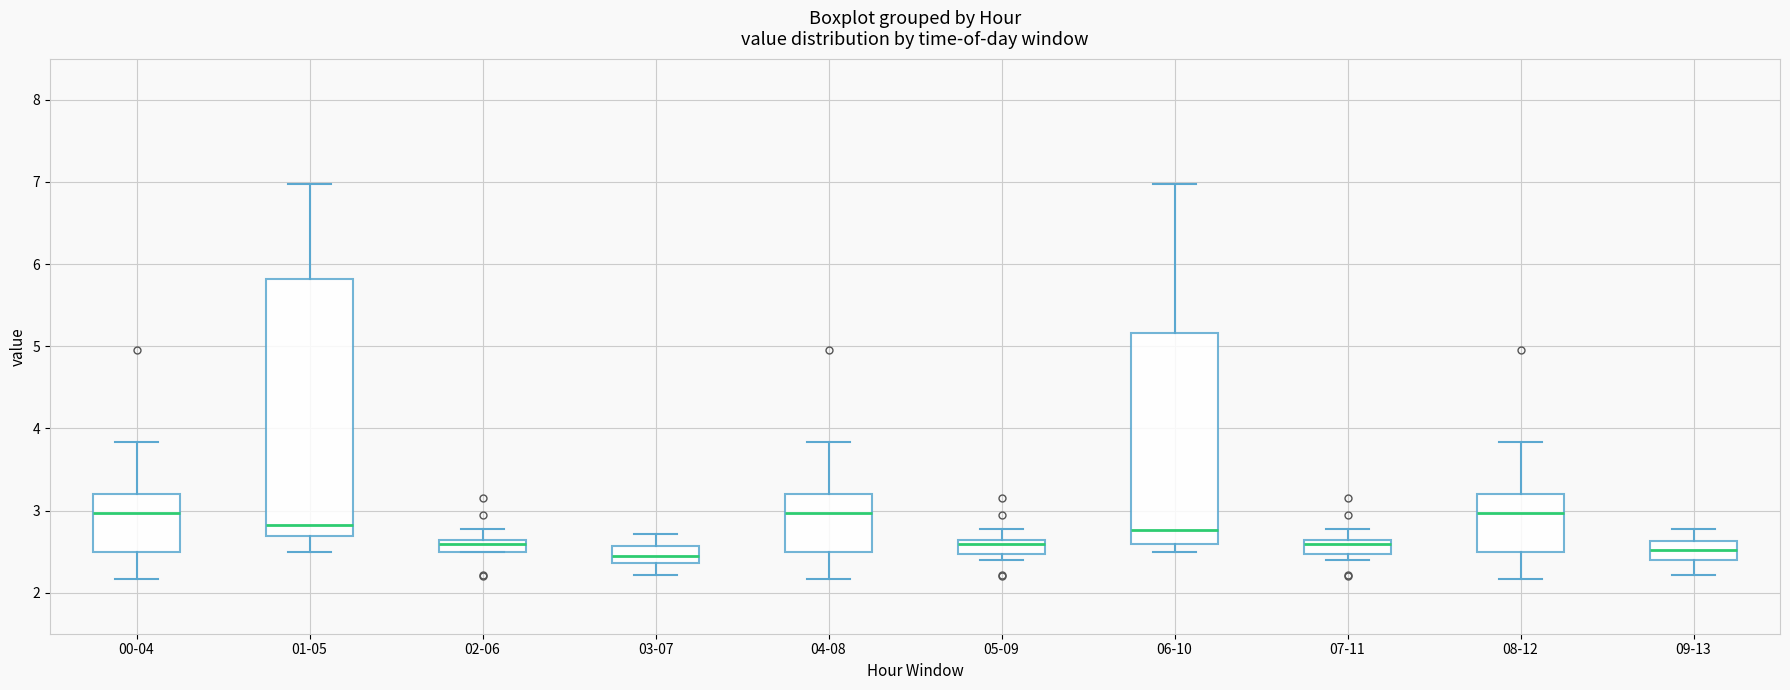

Which box is the tallest, from its lower edge to its upper edge?

01-05